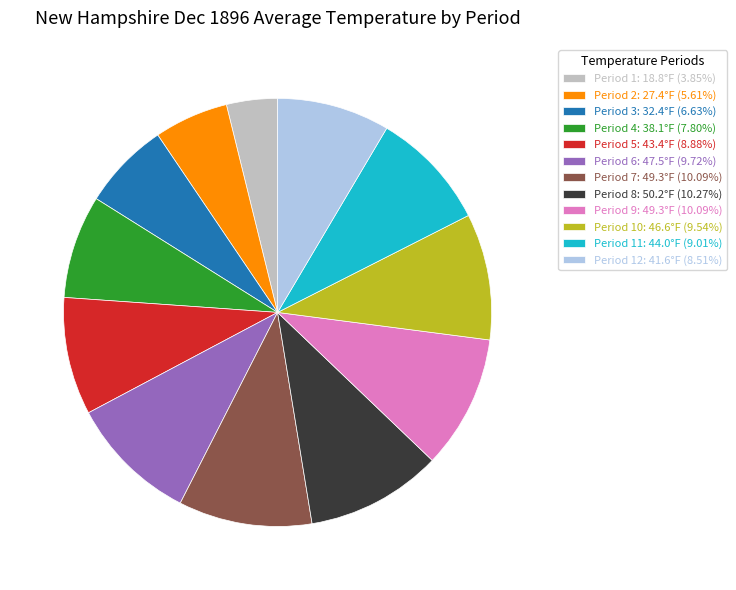

Approximately how many times larger is the value at Period 1: 18.8°F (3.85%) compared to Period 8: 50.2°F (10.27%)?

0.4